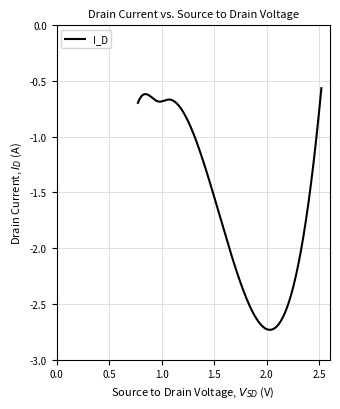

What is the difference between the maximum and minimum values?

2.2